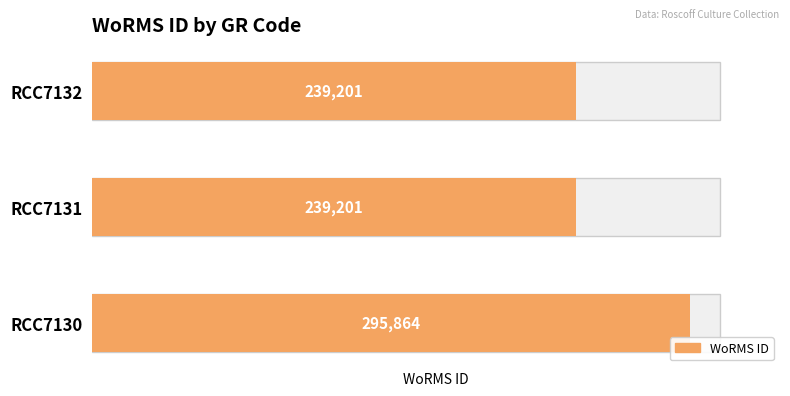

How many values are between 239201 and 295864?

3